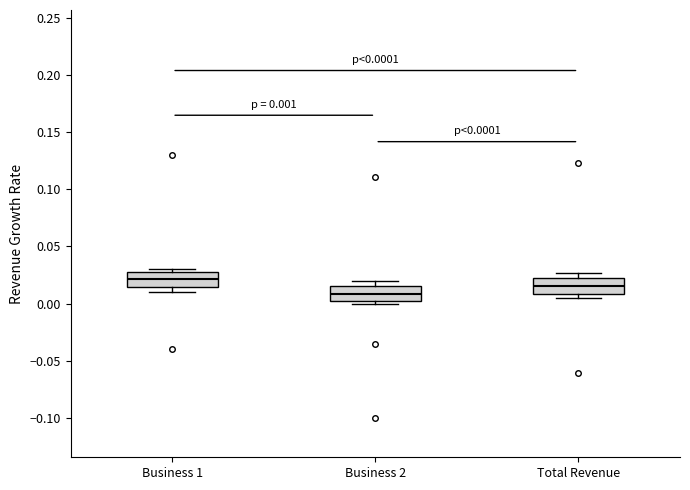

Which box has the highest median line?

Business 1